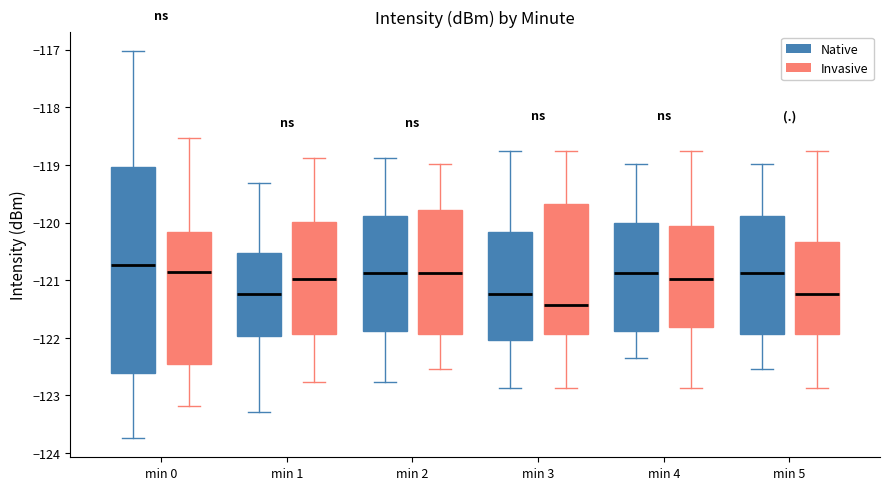

Which box has the lowest median line?

min 3 (Invasive)